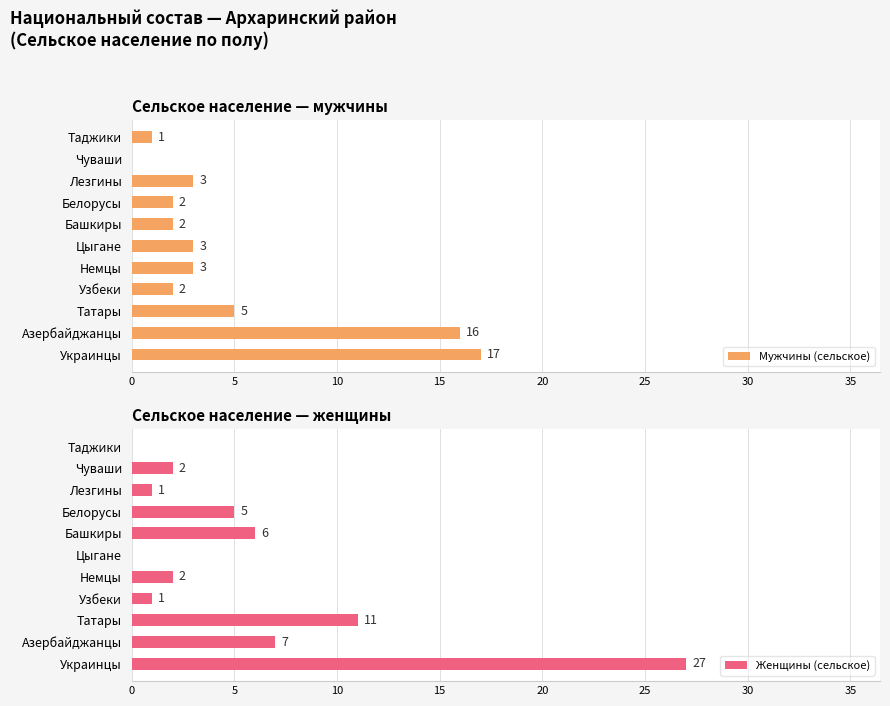

How many values in the Женщины (сельское) series exceed 2?

5